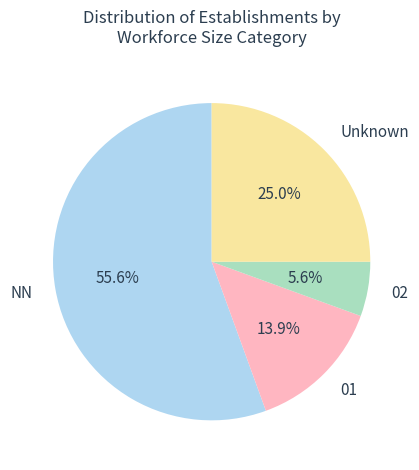

Which slice represents more than half of the pie?

NN